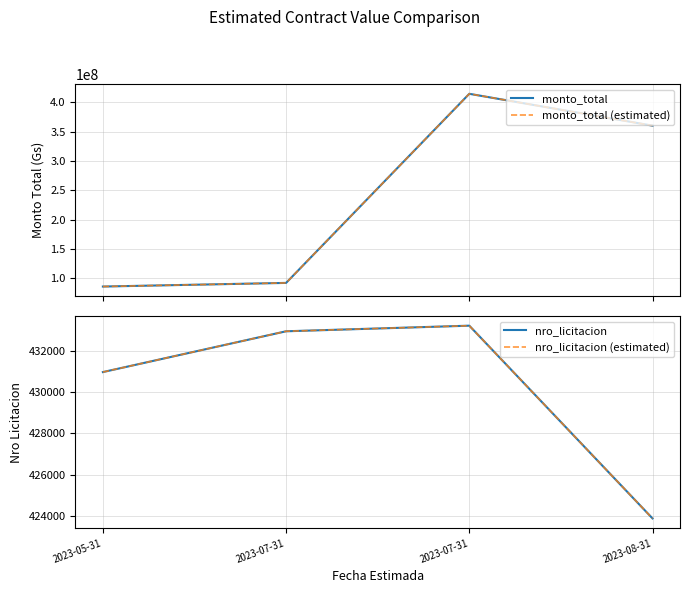

Rank the categories by nro_licitacion value from highest to lowest.

2023-07-31, 2023-07-31, 2023-05-31, 2023-08-31